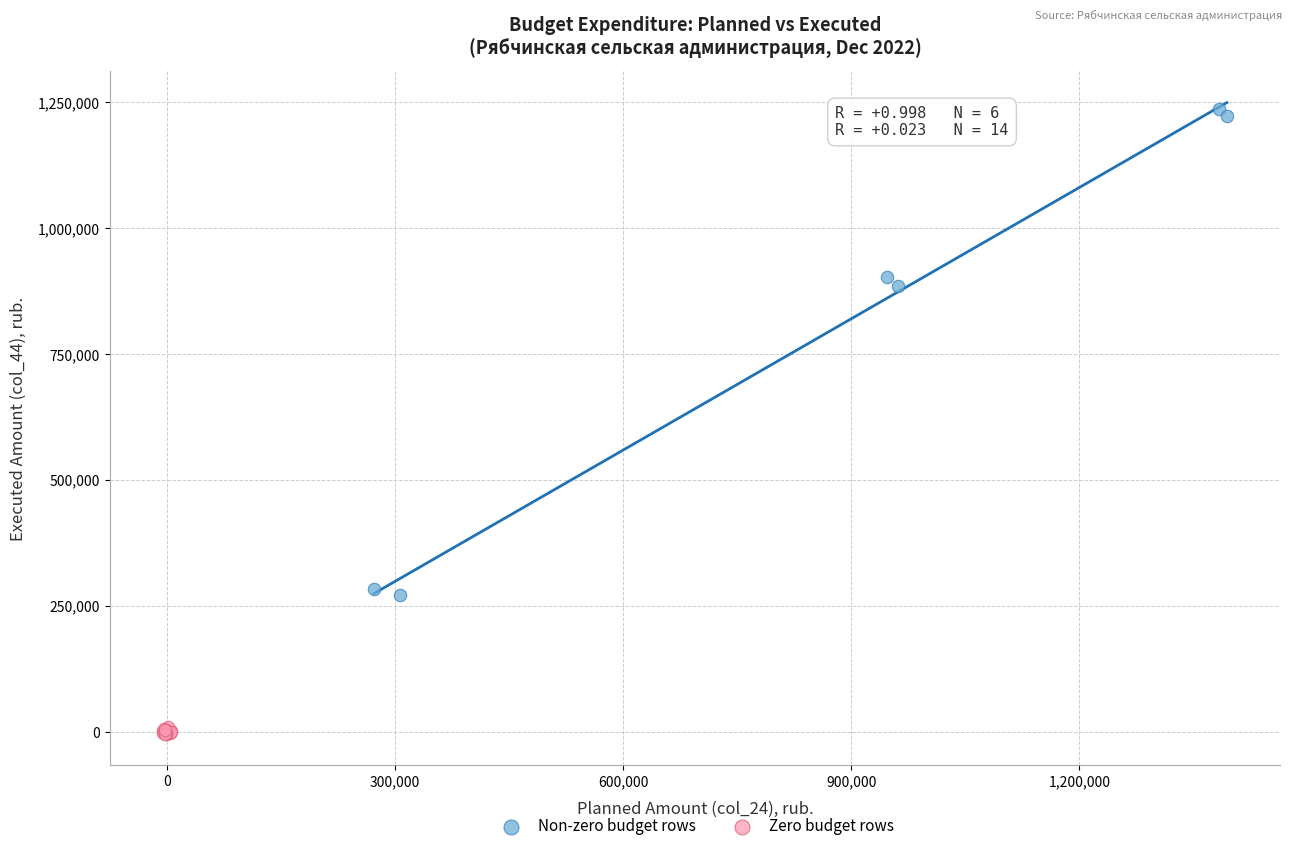

Which series has the widest spread of Y values?

Non-zero budget rows